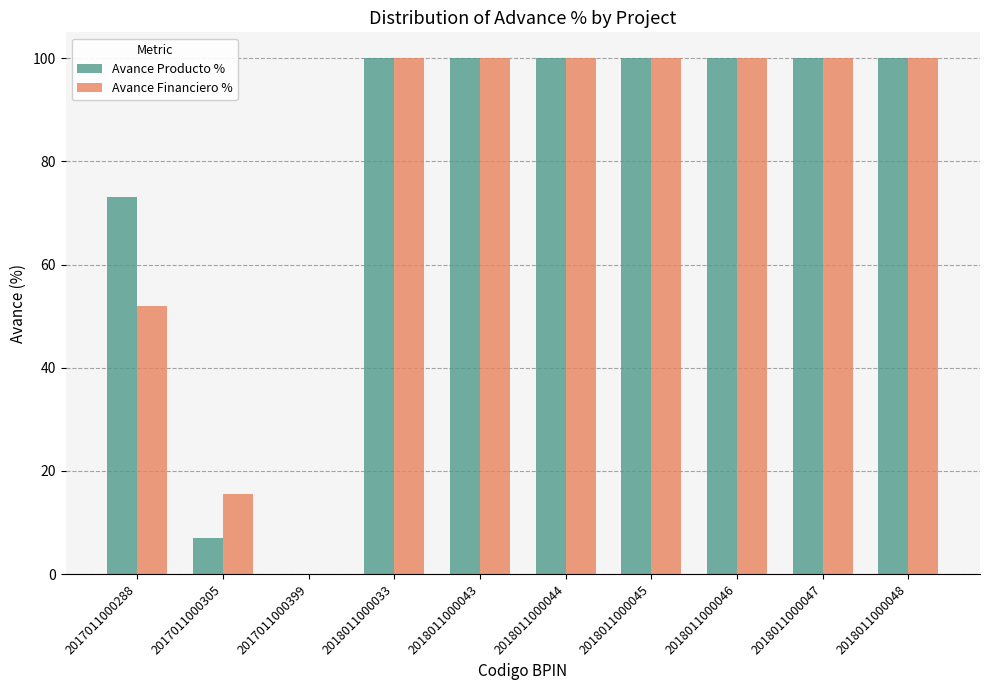

Does the chart contain stacked bars?

No